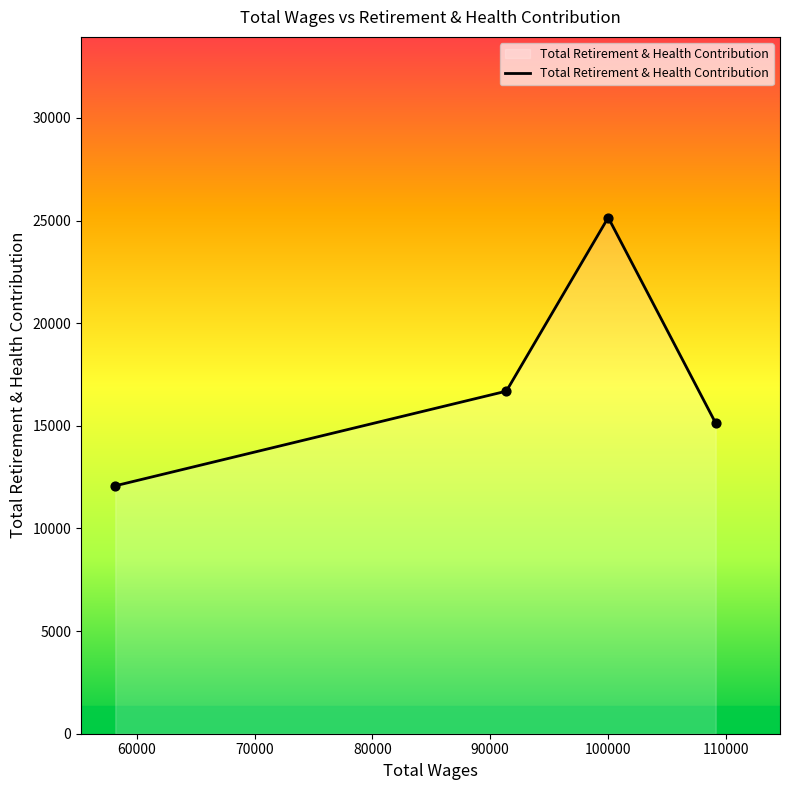

True or false: there are more than 2 points higher than both neighbors.

False